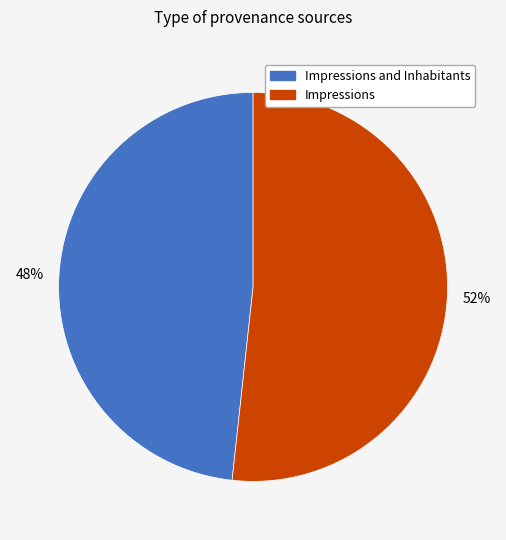

To the nearest percent, what is the average slice percentage?

50%